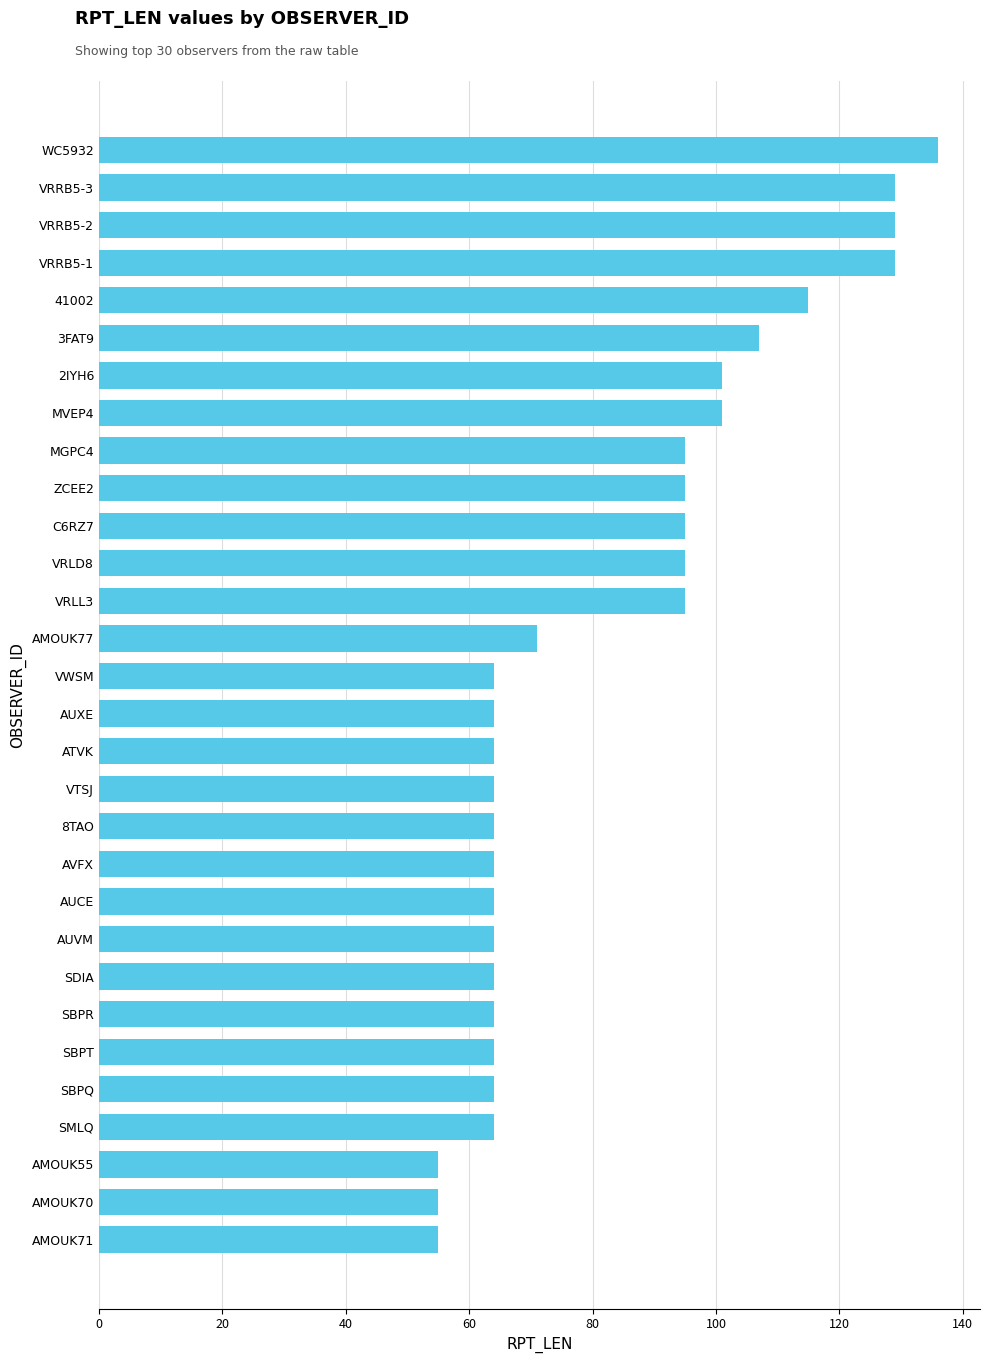

The chart shows a value of 115 at 41002. True or false?

True